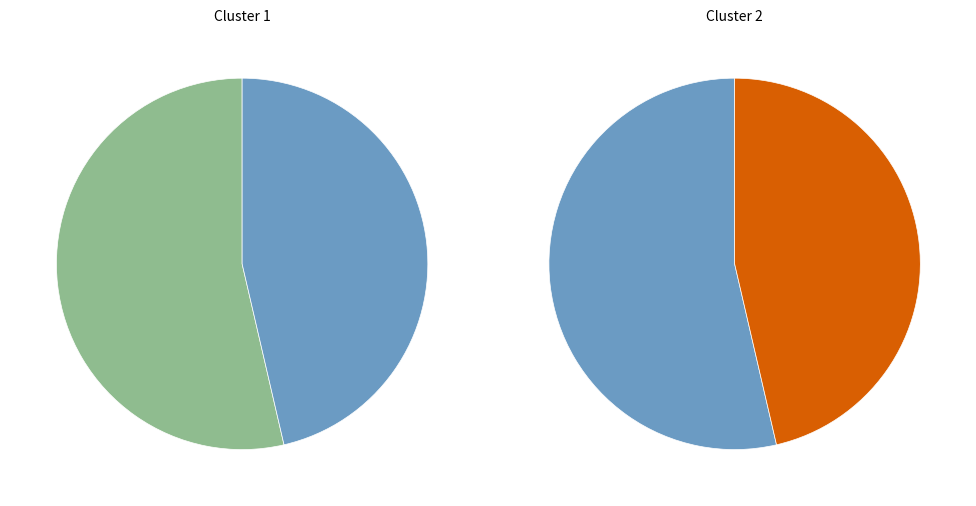

Rank the categories by value from lowest to highest.

895734, 895736